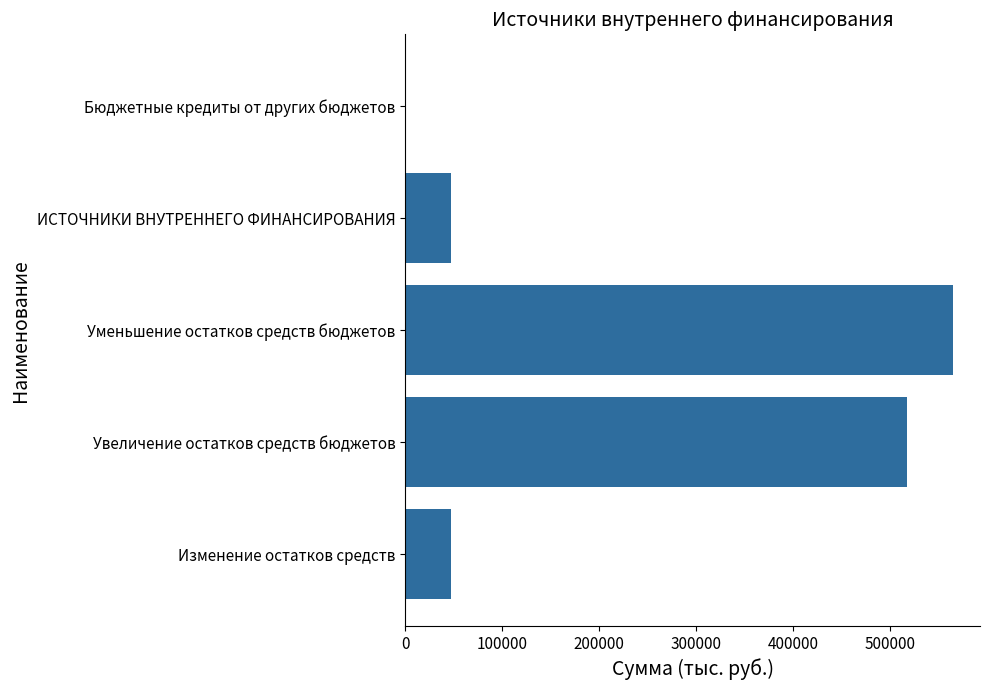

What is the sum of all values?

1176661.1